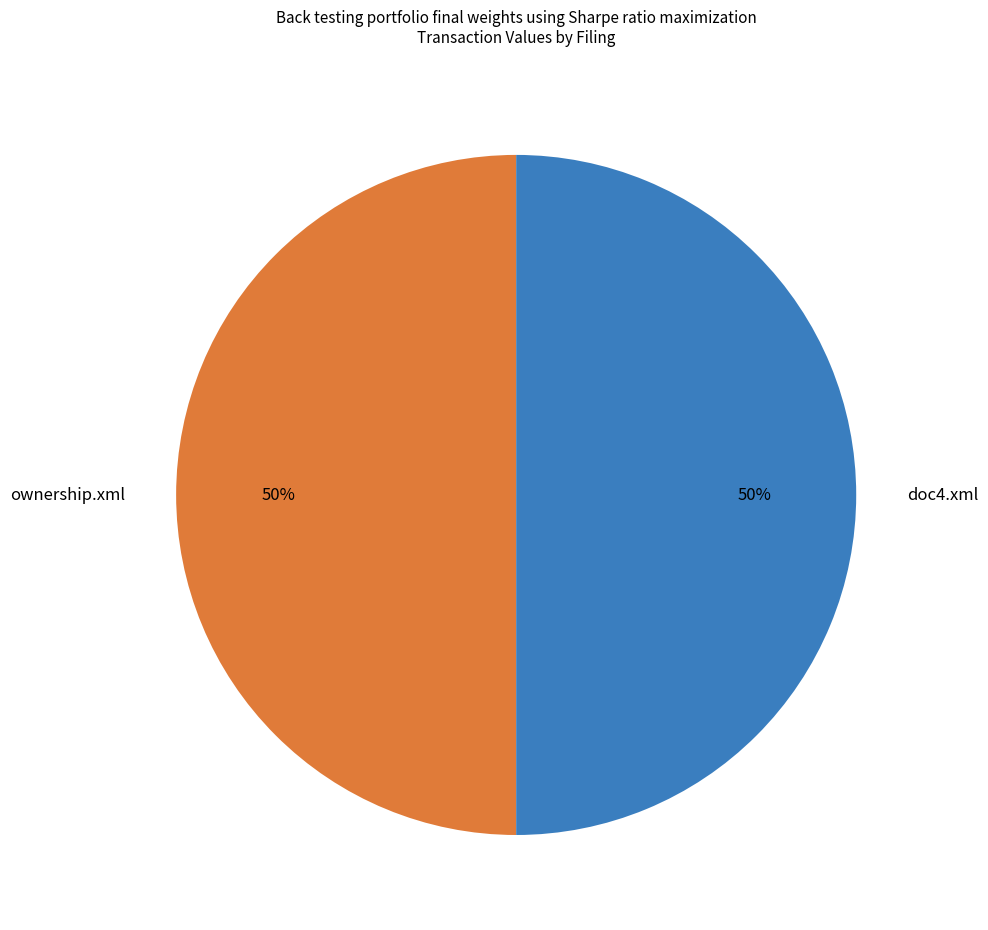

Is the sum of ownership.xml and doc4.xml greater than half?

Yes